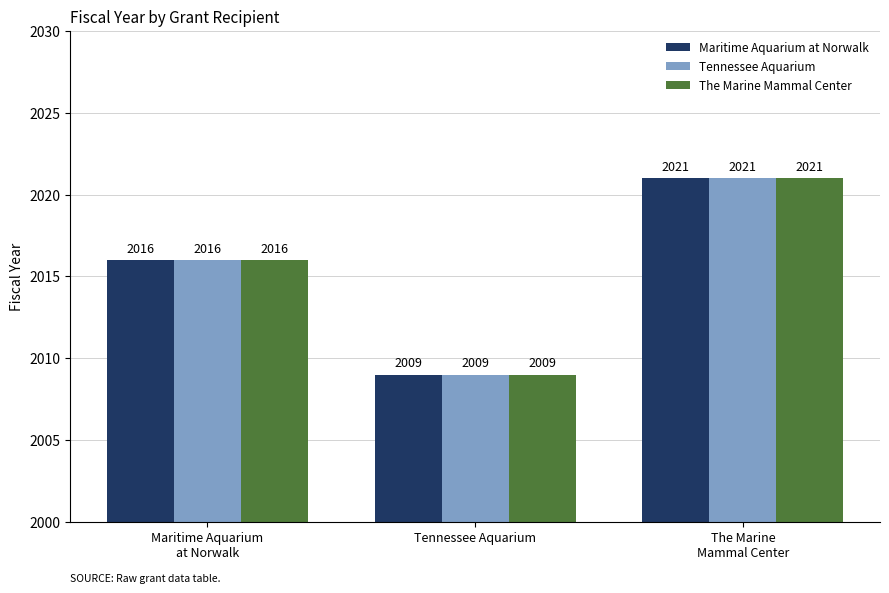

At which label does The Marine Mammal Center reach its minimum?

Tennessee Aquarium